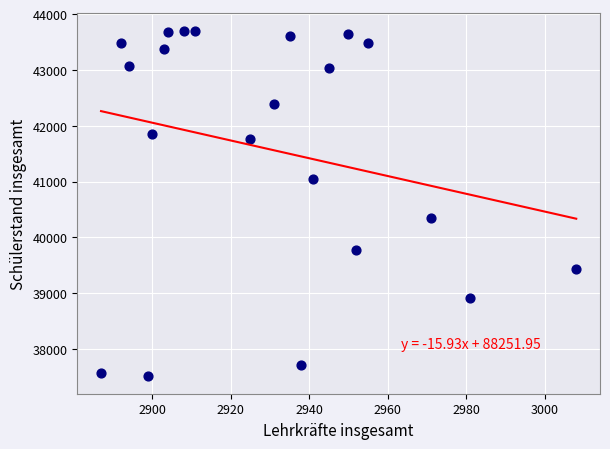

What is the range of Y values (max minus min)?

6195